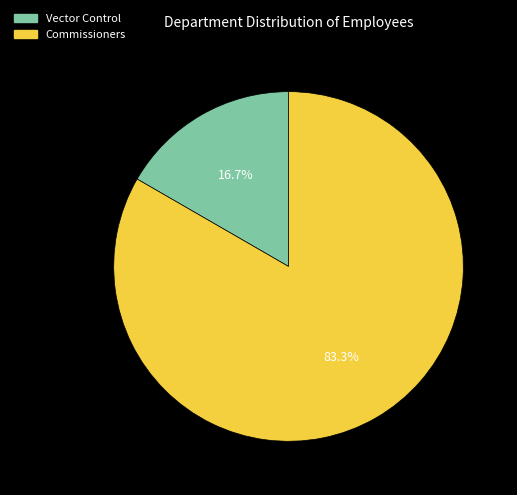

To the nearest percent, what is the combined percentage of Vector Control and Commissioners?

100%